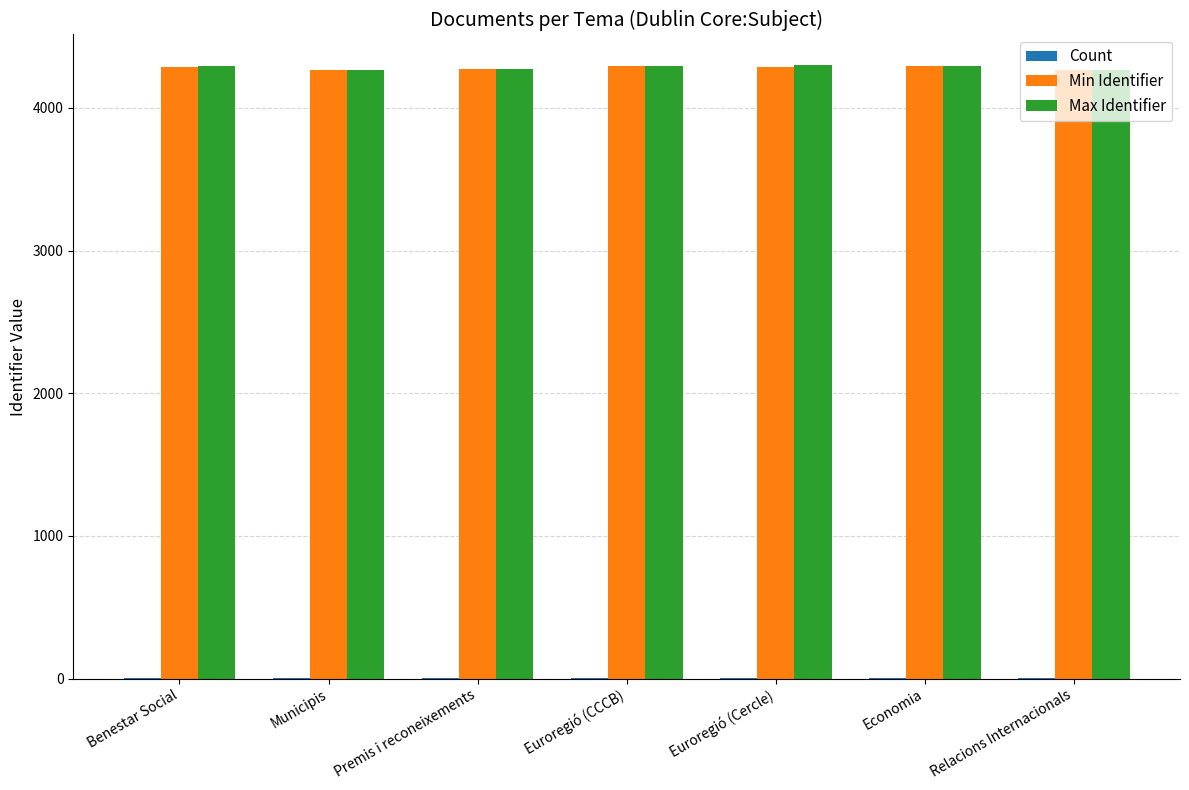

True or false: Max Identifier has a value of 6302 at Euroregió (Cercle).

False